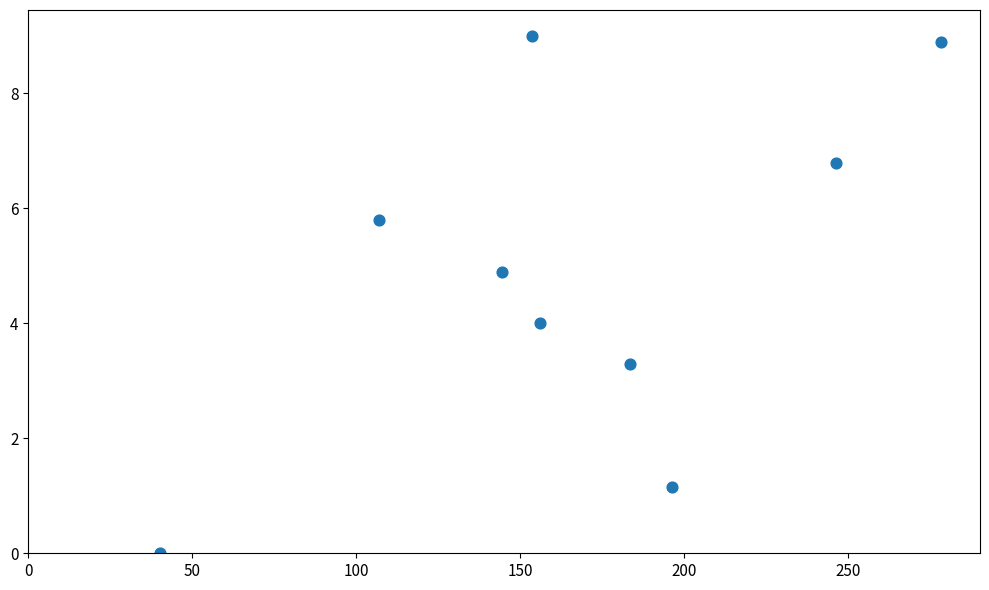

What is the range of X values (max minus min)?

238.2